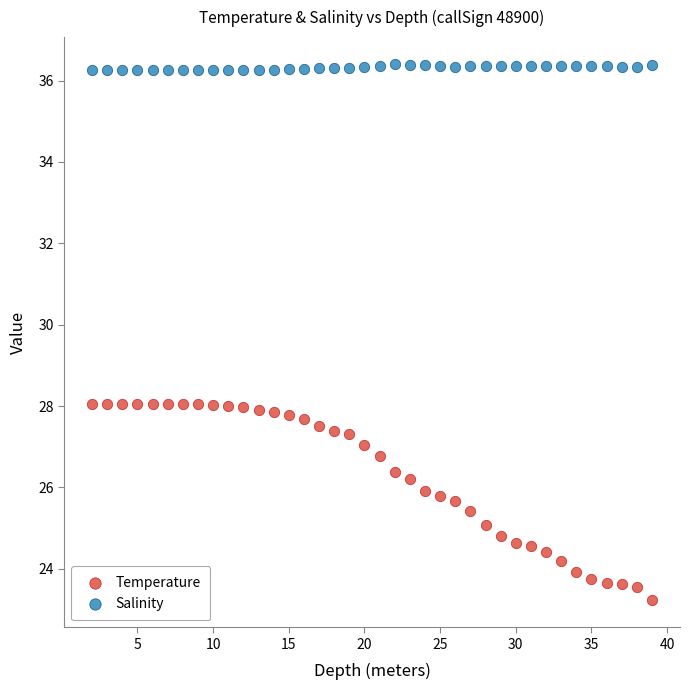

Which series reaches the minimum Y coordinate?

Temperature